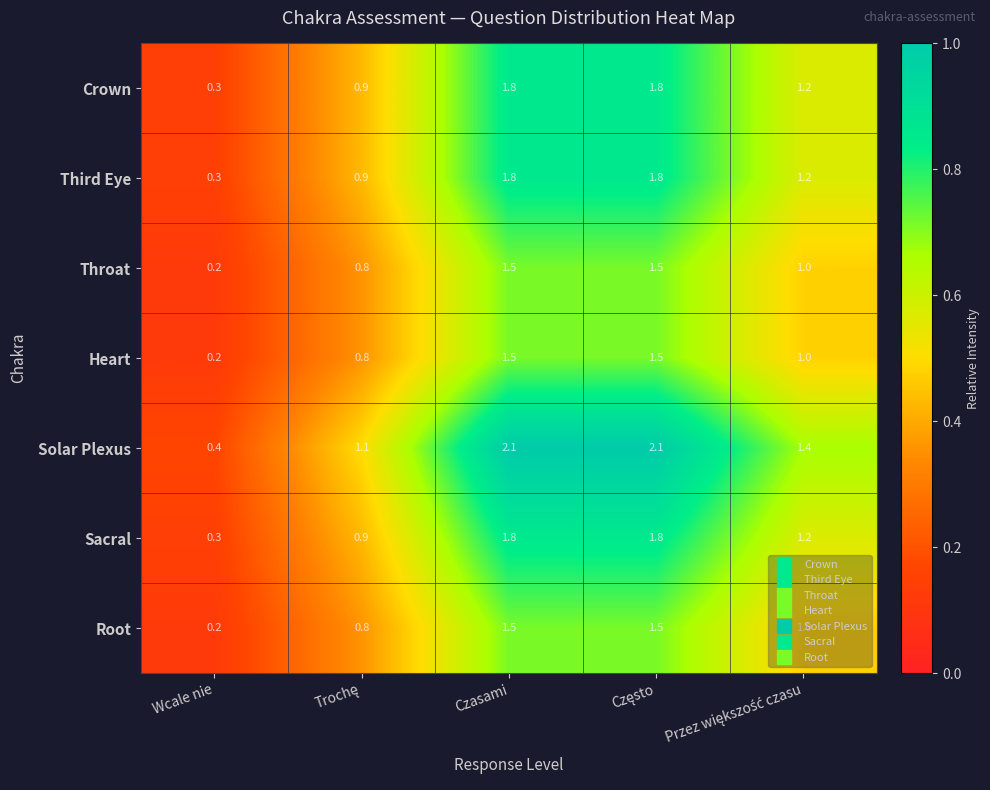

What is the total value across all series at Wcale nie?

1.9